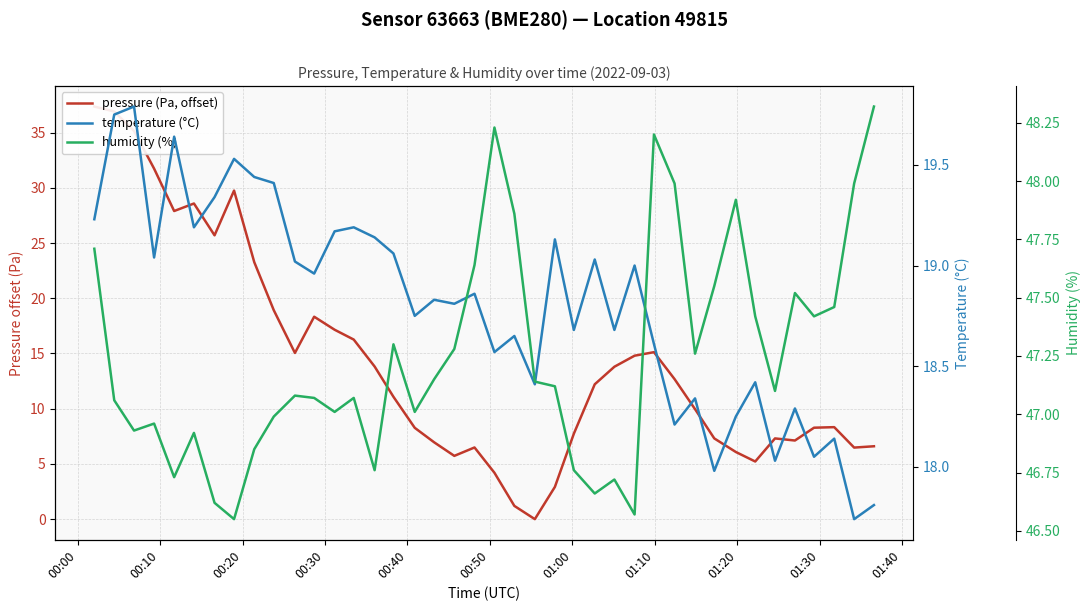

What is the sum of all humidity (%) values?

1889.9